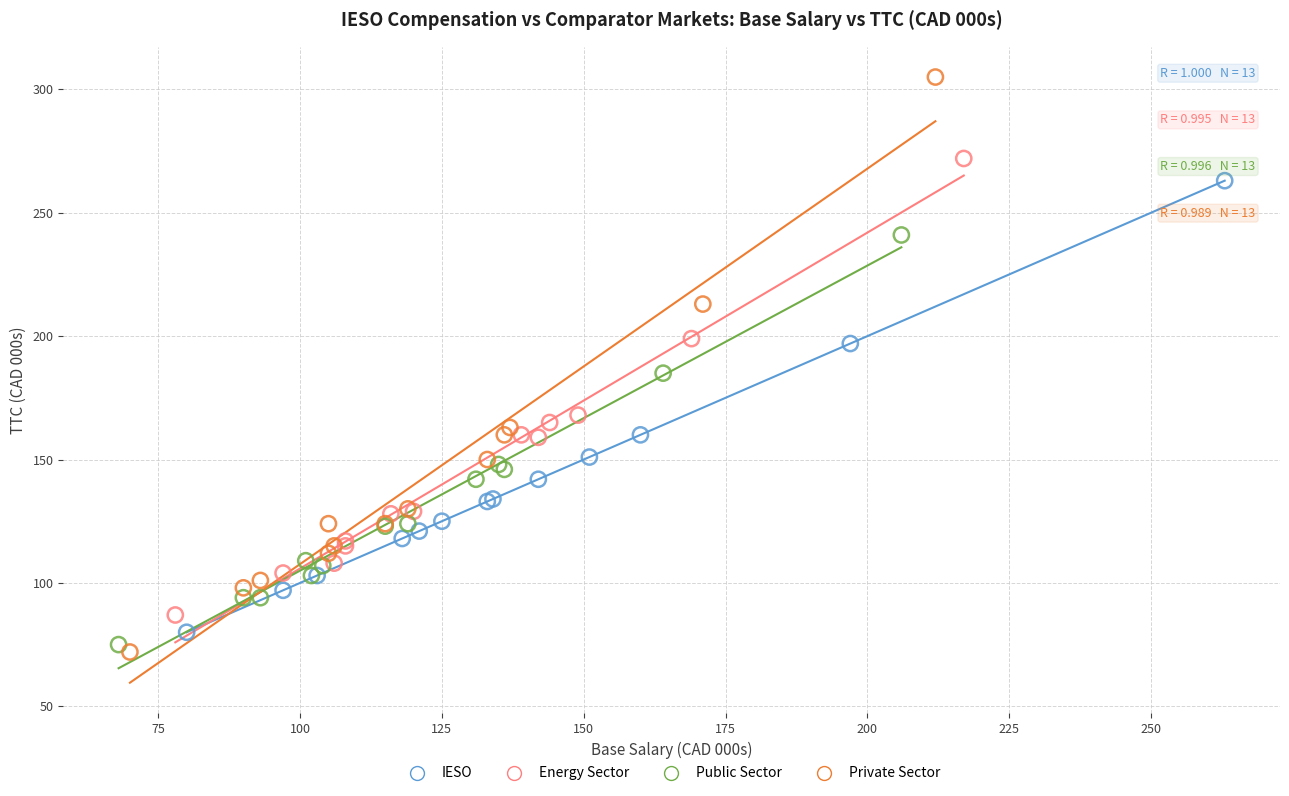

Which series contains the highest Y value?

Private Sector